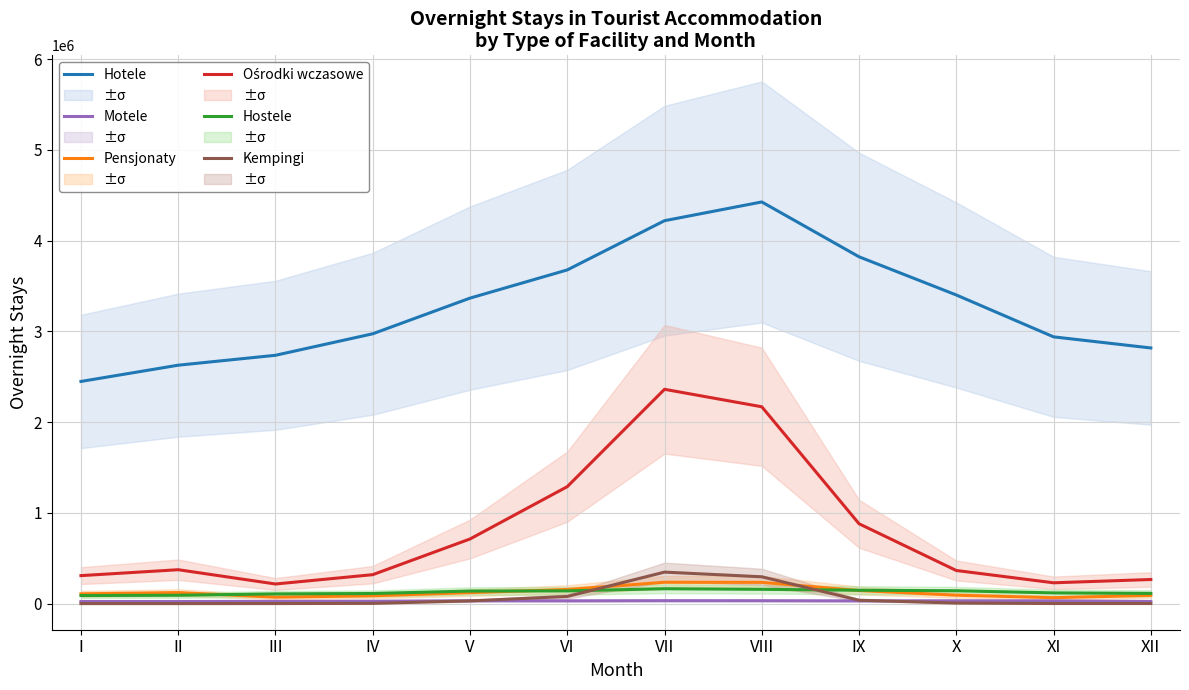

Between IV and VI, which series saw the biggest shift?

Ośrodki wczasowe